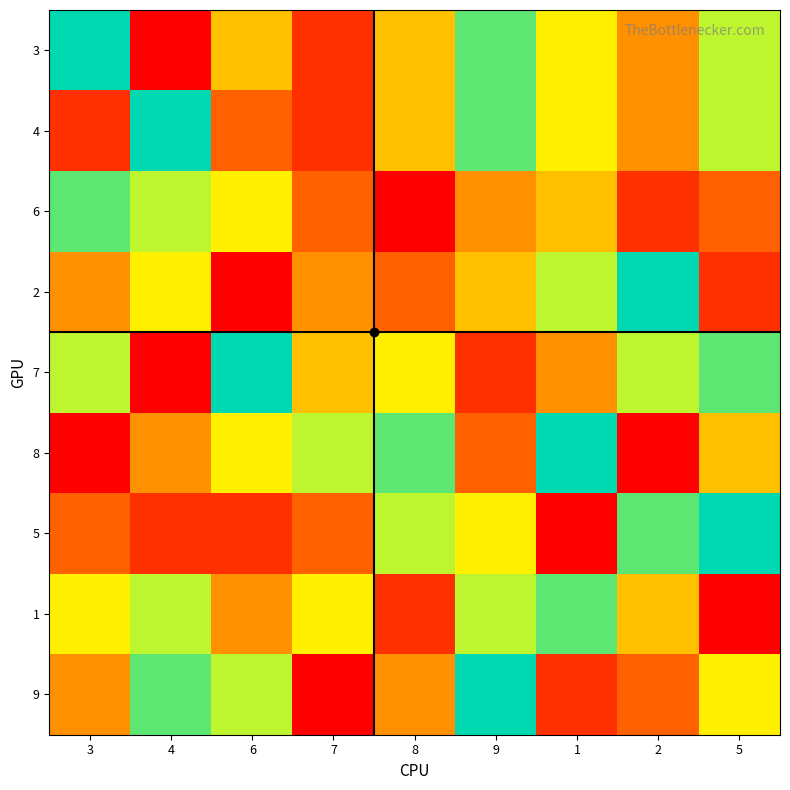

Reading left to right, transcribe all the data shown in this chart.

3: 3=9	4=1	6=5	7=2	8=5	9=8	1=6	2=4	5=7
4: 3=2	4=9	6=3	7=2	8=5	9=8	1=6	2=4	5=7
6: 3=8	4=7	6=6	7=3	8=1	9=4	1=5	2=2	5=3
2: 3=4	4=6	6=1	7=4	8=3	9=5	1=7	2=9	5=2
7: 3=7	4=1	6=9	7=5	8=6	9=2	1=4	2=7	5=8
8: 3=1	4=4	6=6	7=7	8=8	9=3	1=9	2=1	5=5
5: 3=3	4=2	6=2	7=3	8=7	9=6	1=1	2=8	5=9
1: 3=6	4=7	6=4	7=6	8=2	9=7	1=8	2=5	5=1
9: 3=4	4=8	6=7	7=1	8=4	9=9	1=2	2=3	5=6